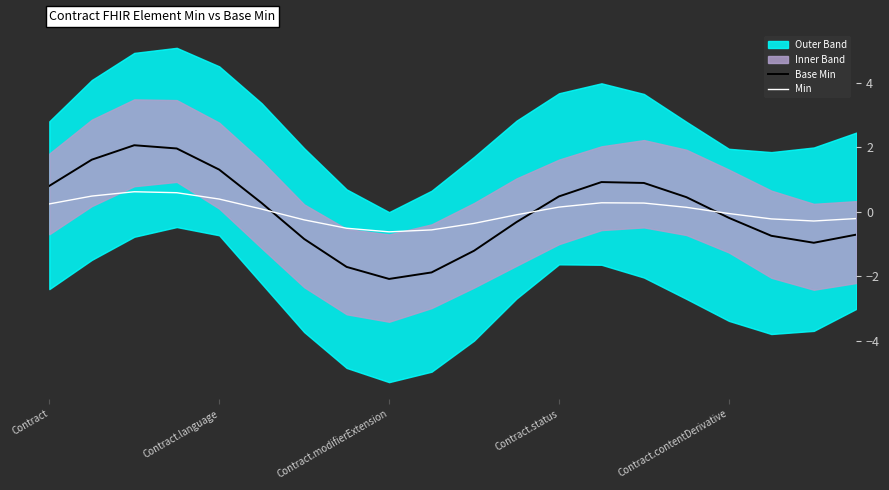

The value of Base Min at Contract.language is 1.3. True or false?

True